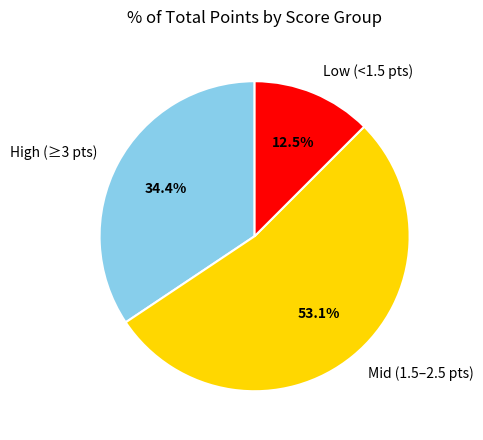

Rank the categories by value from highest to lowest.

Mid (1.5–2.5 pts), High (≥3 pts), Low (<1.5 pts)